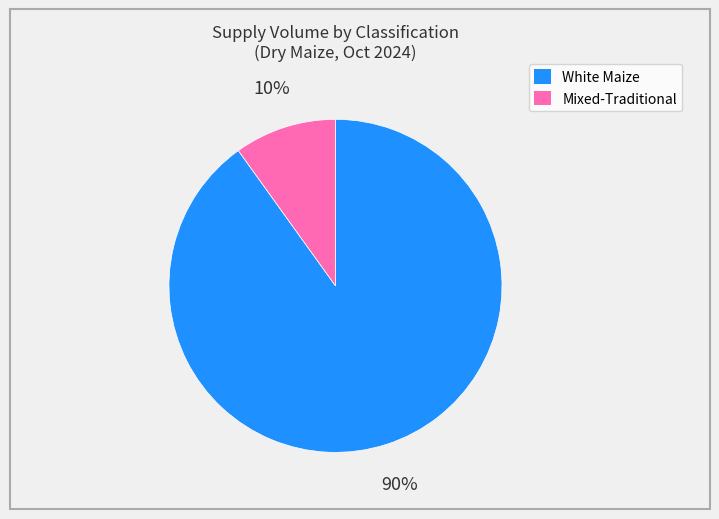

To the nearest percent, what is the difference between the largest and smallest slice percentages?

80%